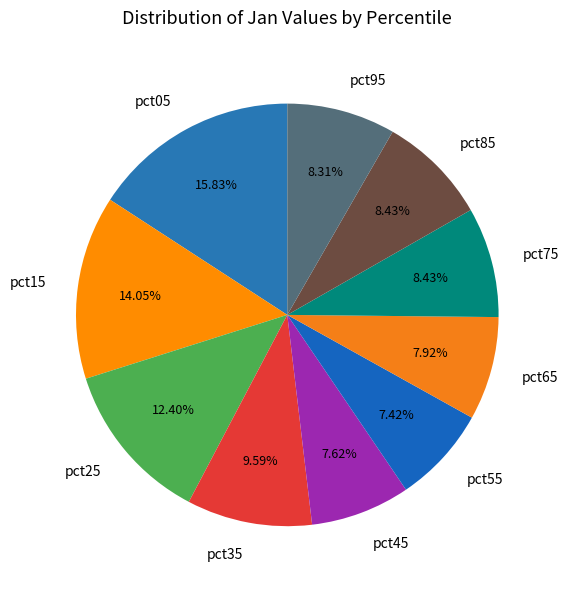

Count the number of slices in the pie.

10